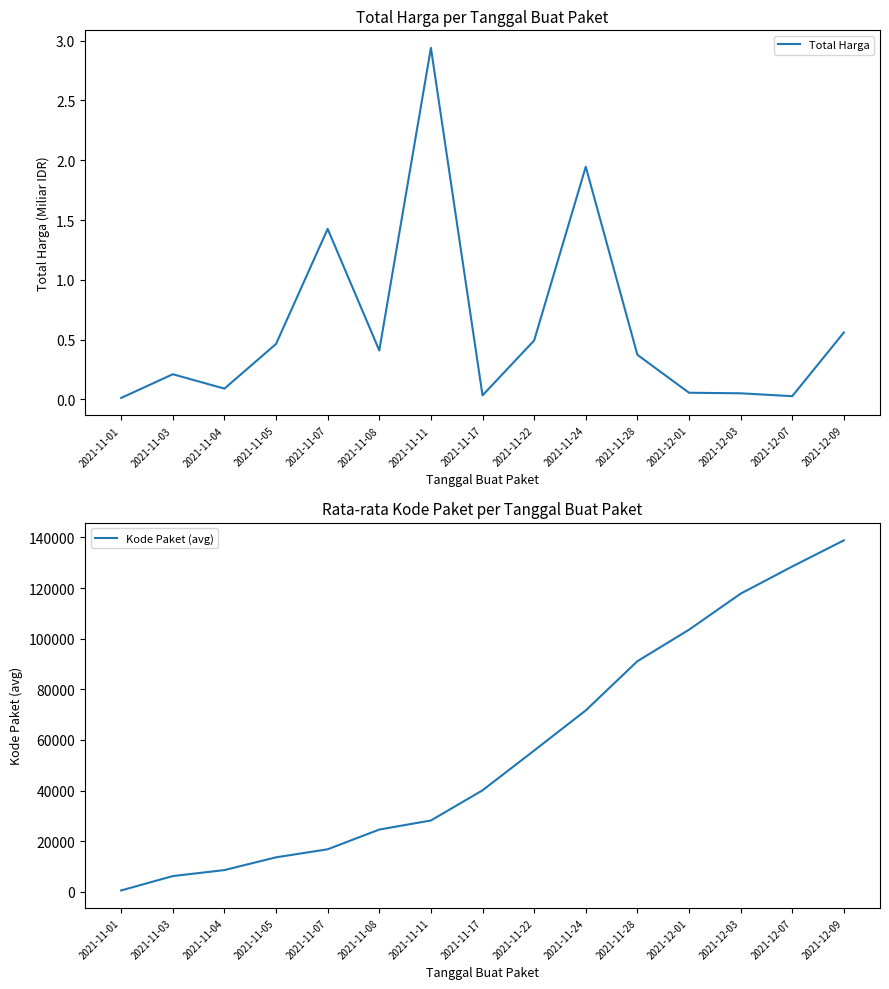

What are all the series names shown in the legend?

Total Harga, Kode Paket (avg)